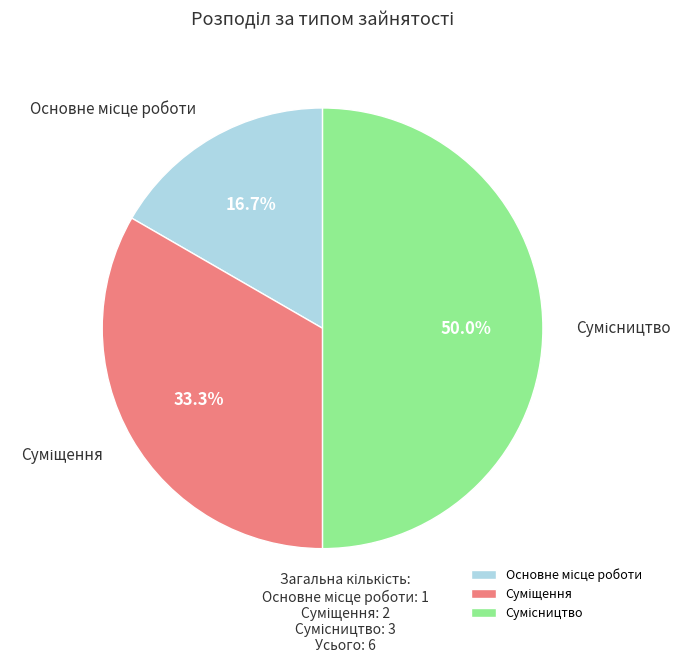

Count the number of slices in the pie.

3